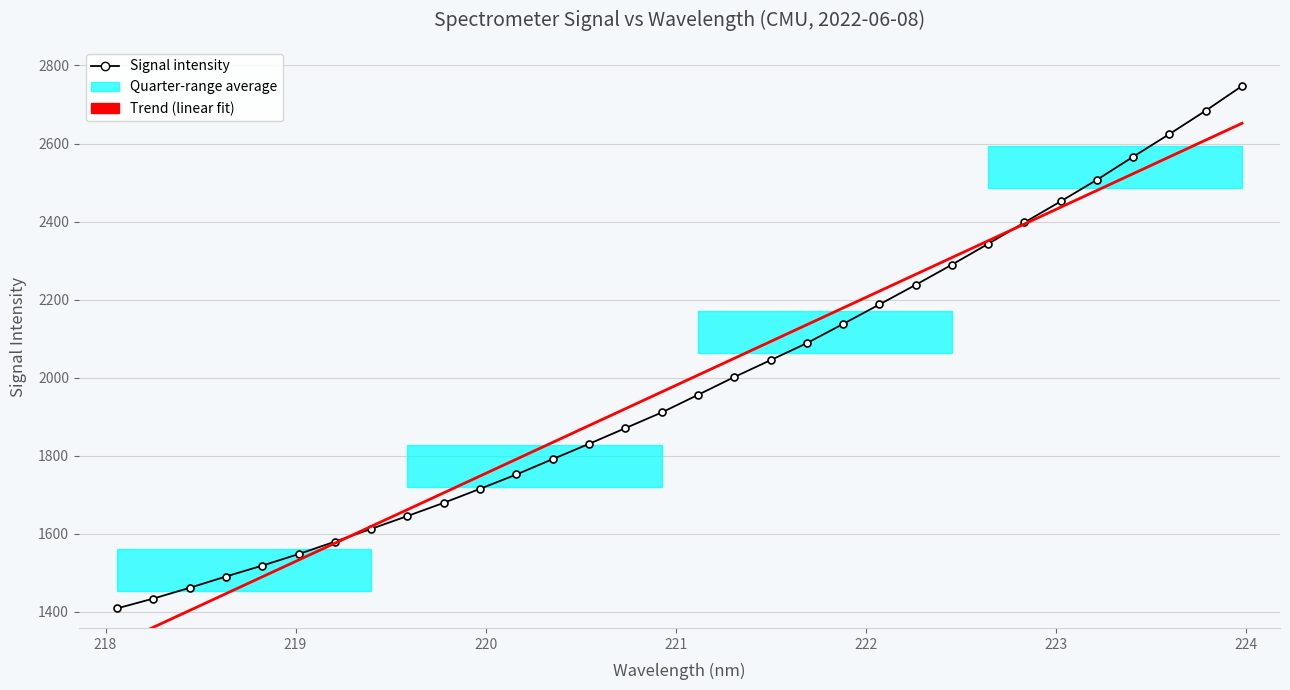

Reading left to right, list all the values displayed in this chart.

1408.5	1433.7	1461.2	1490.3	1518.2	1547.7	1579.5	1612.4	1645.3	1679.2	1715.1	1751.8	1791.3	1830.3	1870.5	1910.7	1955.8	2001.5	2044.7	2088.3	2137.5	2187.5	2237.7	2289.5	2342.9	2397.6	2451.8	2507.1	2566.2	2624.3	2684.2	2747.4